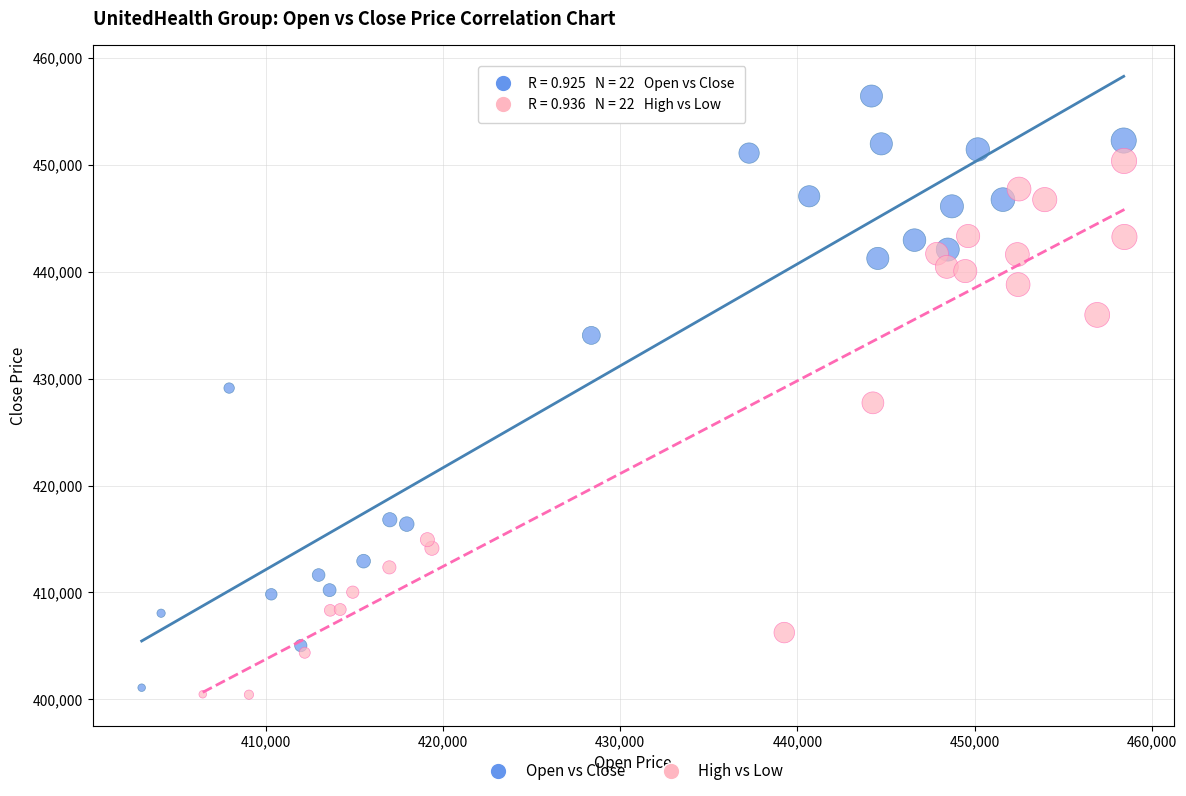

Which series has the widest spread of Y values?

Open vs Close